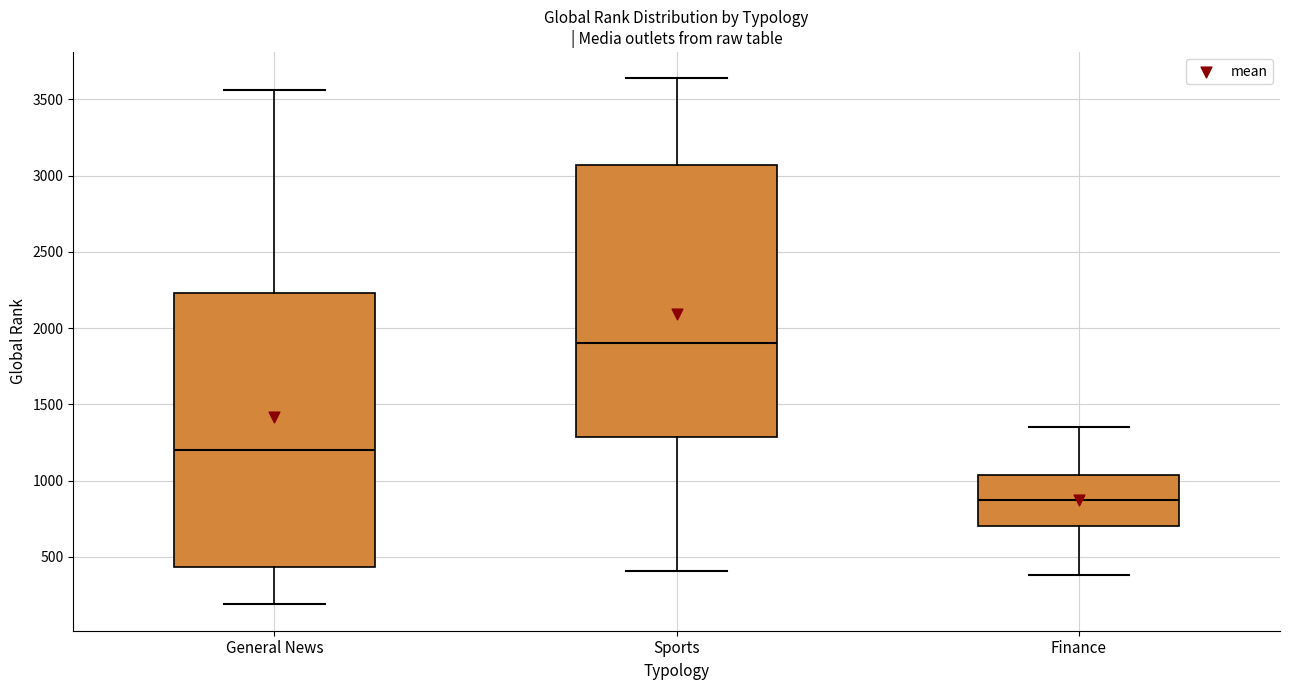

Reading left to right, transcribe this box plot: for each box, give where its median line is, the range the box spans, and where its two whiskers end, as read against the y-axis. The values are not printed on the chart, so give them approximately, as read against the axis.

General News: median 1200, box 450 to 2250, whiskers 200 to 3550
Sports: median 1900, box 1300 to 3050, whiskers 400 to 3650
Finance: median 850, box 700 to 1050, whiskers 400 to 1350